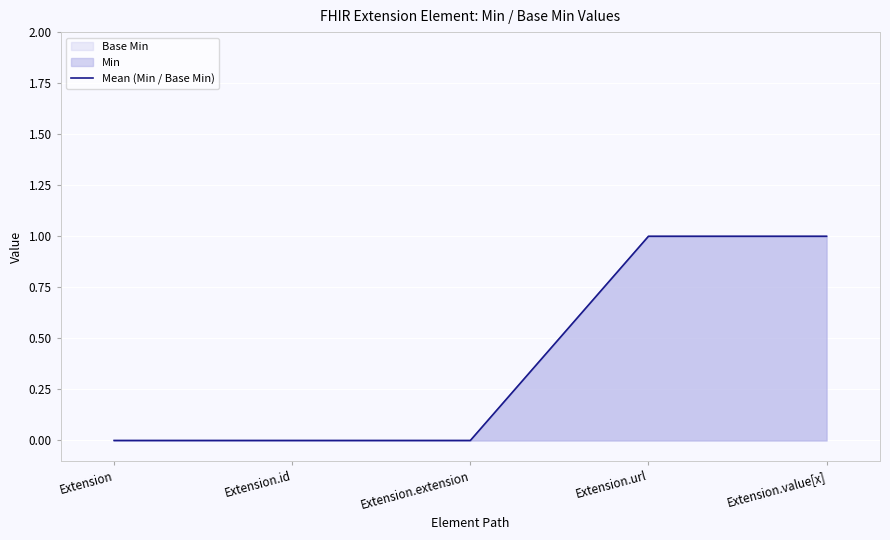

How many positive values are there?

2